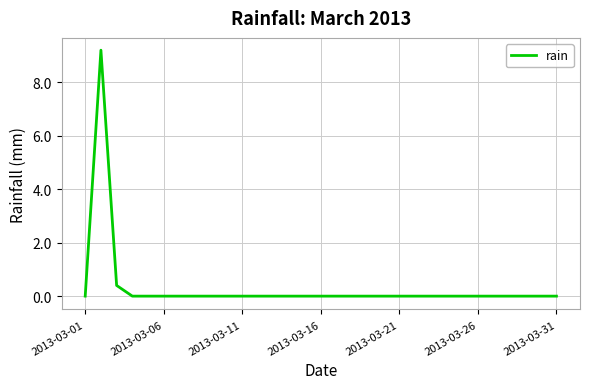

What is the difference between the maximum and minimum values?

9.2